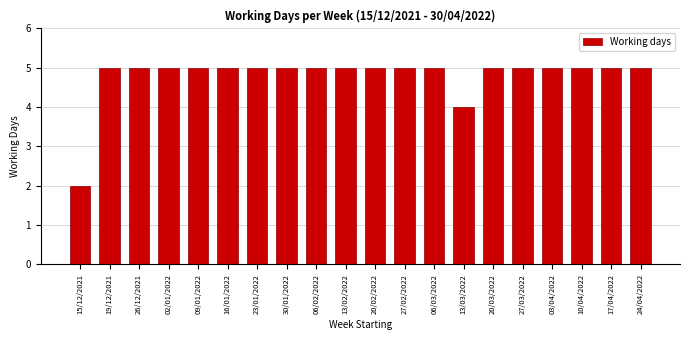

Reading left to right, what are all the values shown in this chart?

15/12/2021=2	19/12/2021=5	26/12/2021=5	02/01/2022=5	09/01/2022=5	16/01/2022=5	23/01/2022=5	30/01/2022=5	06/02/2022=5	13/02/2022=5	20/02/2022=5	27/02/2022=5	06/03/2022=5	13/03/2022=4	20/03/2022=5	27/03/2022=5	03/04/2022=5	10/04/2022=5	17/04/2022=5	24/04/2022=5